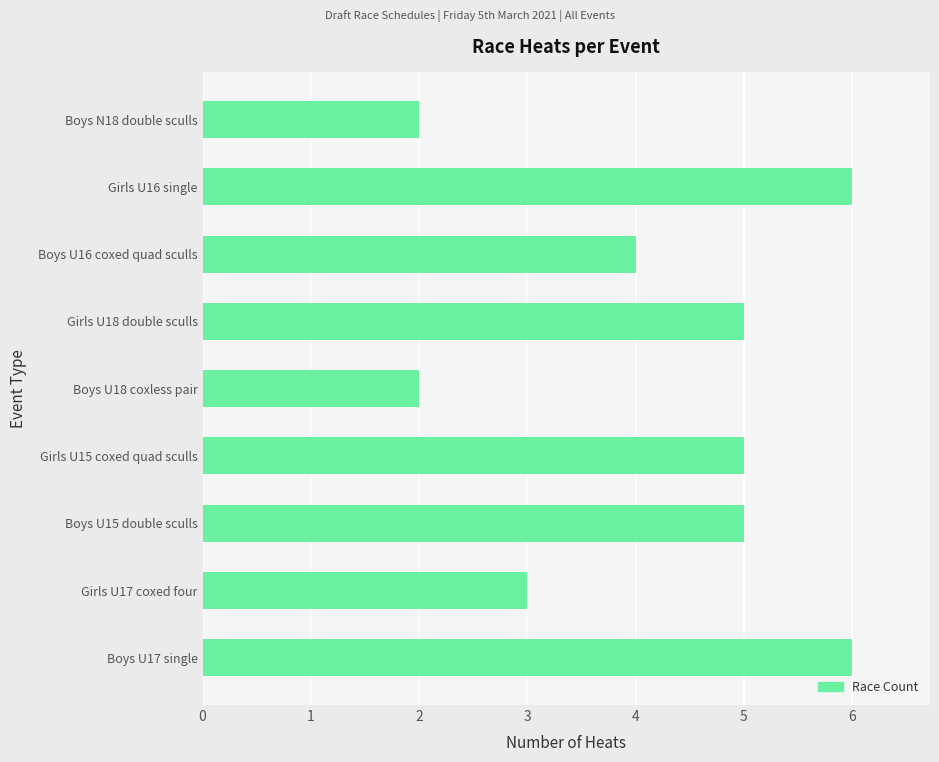

What is the maximum value shown in the chart?

6